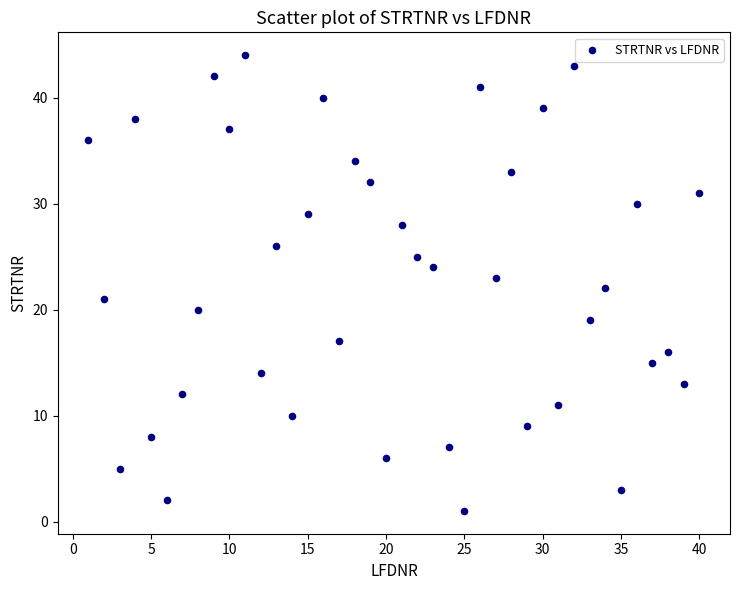

What is the range of Y values (max minus min)?

43